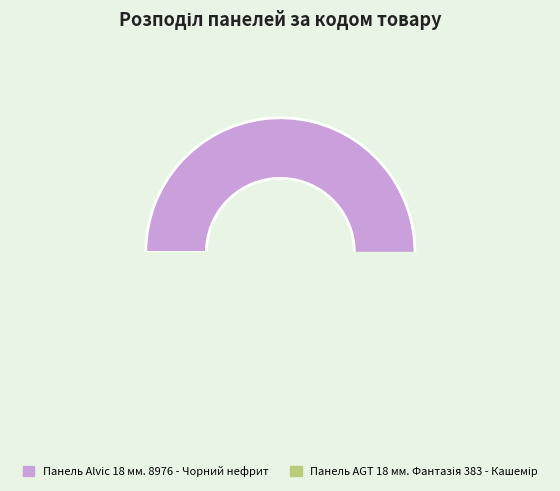

To the nearest percent, what is the combined percentage of Панель AGT 18 мм. Фантазія 383 - Кашемір and Панель Alvic 18 мм. 8976 - Чорний нефрит?

100%